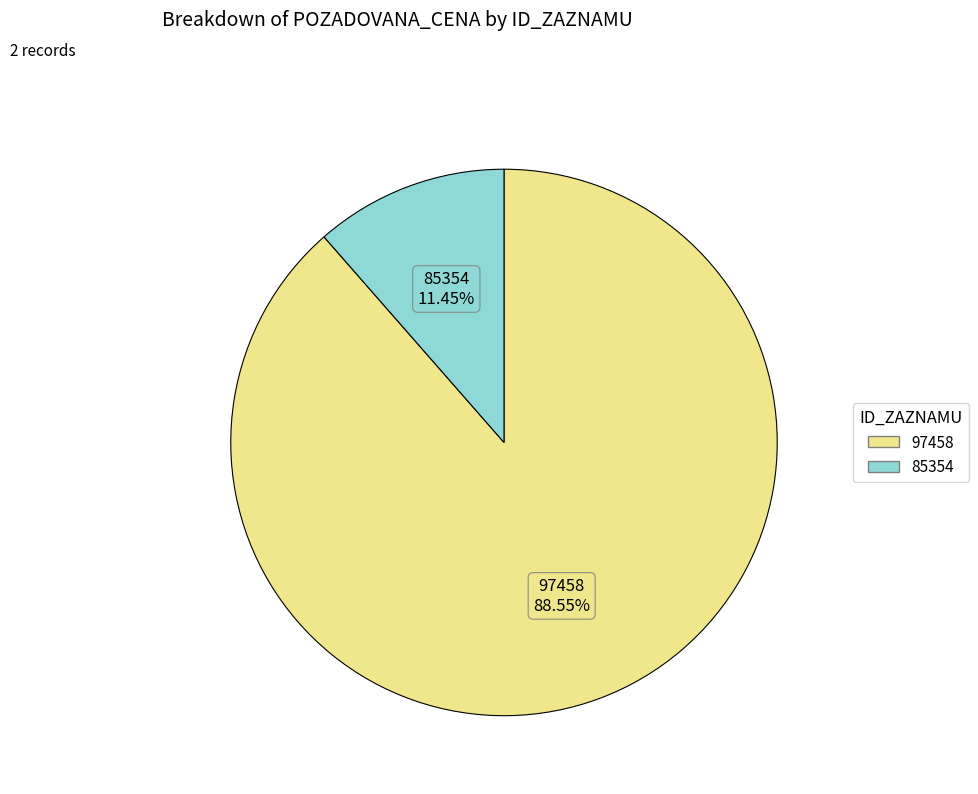

Rank the categories by value from highest to lowest.

97458, 85354